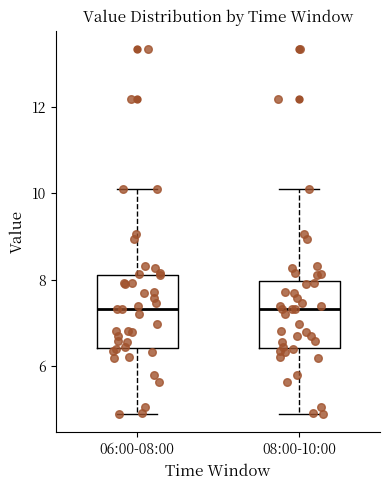

Where is the lower edge of the box for 06:00-08:00 on the y-axis? The values are not printed on the chart, so give them approximately, as read against the axis.

6.4